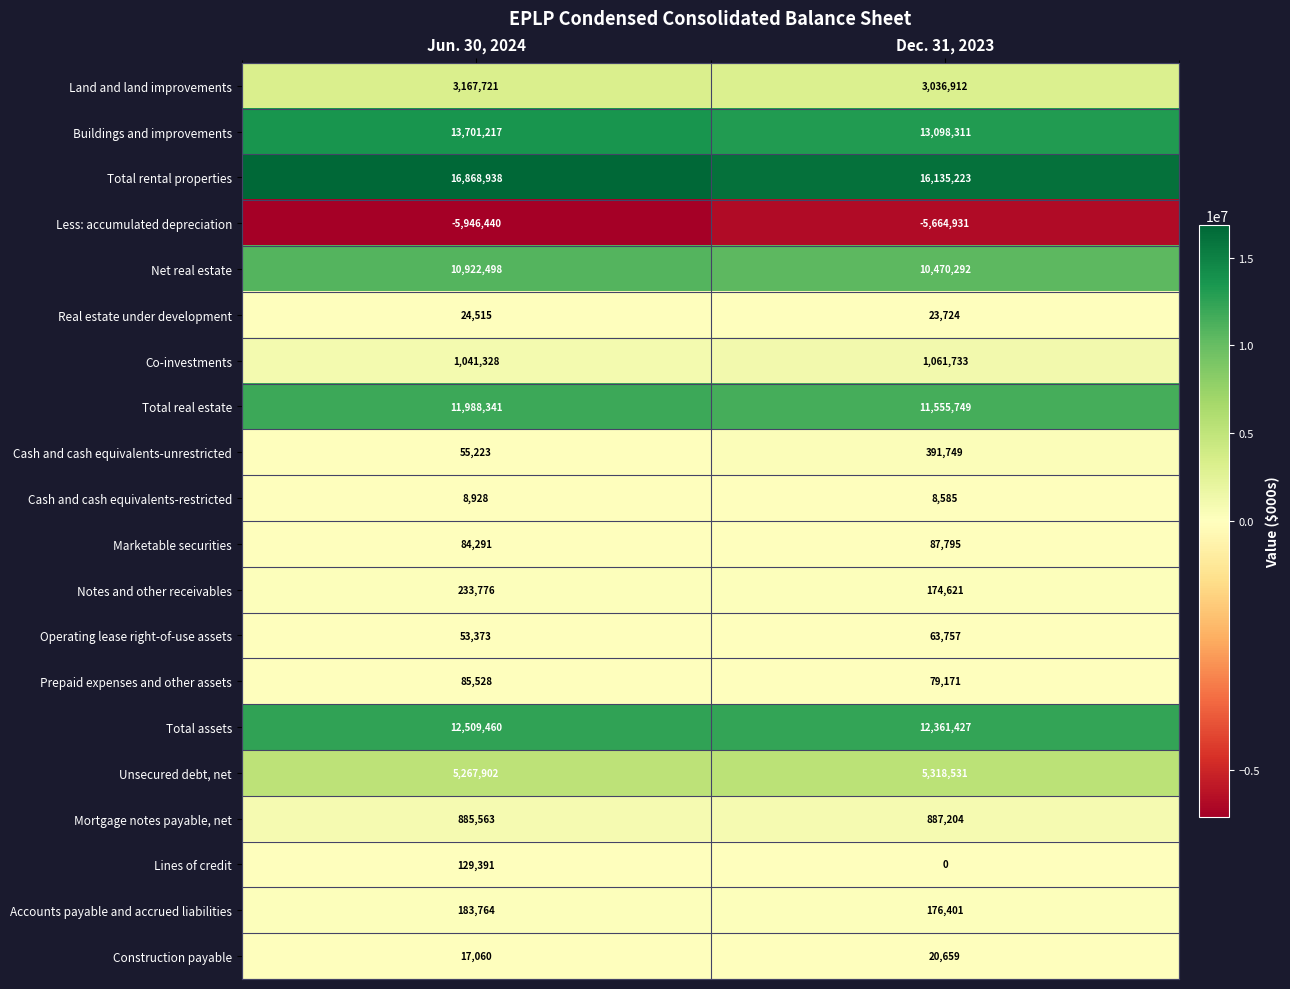

What is the difference between the highest and lowest values at Jun. 30, 2024?

22815378